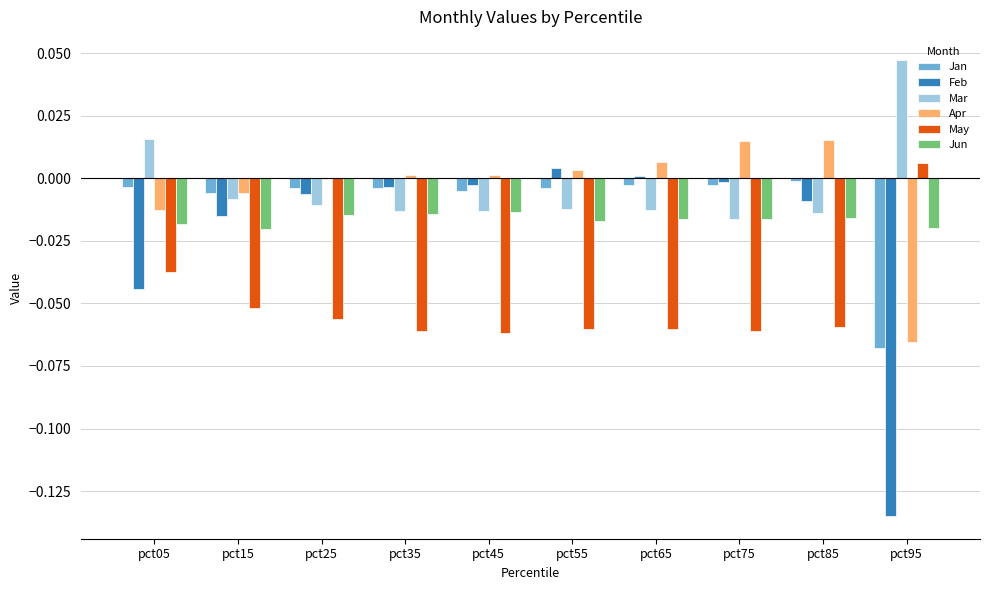

Is it true that May equals 0.0 at pct95?

True